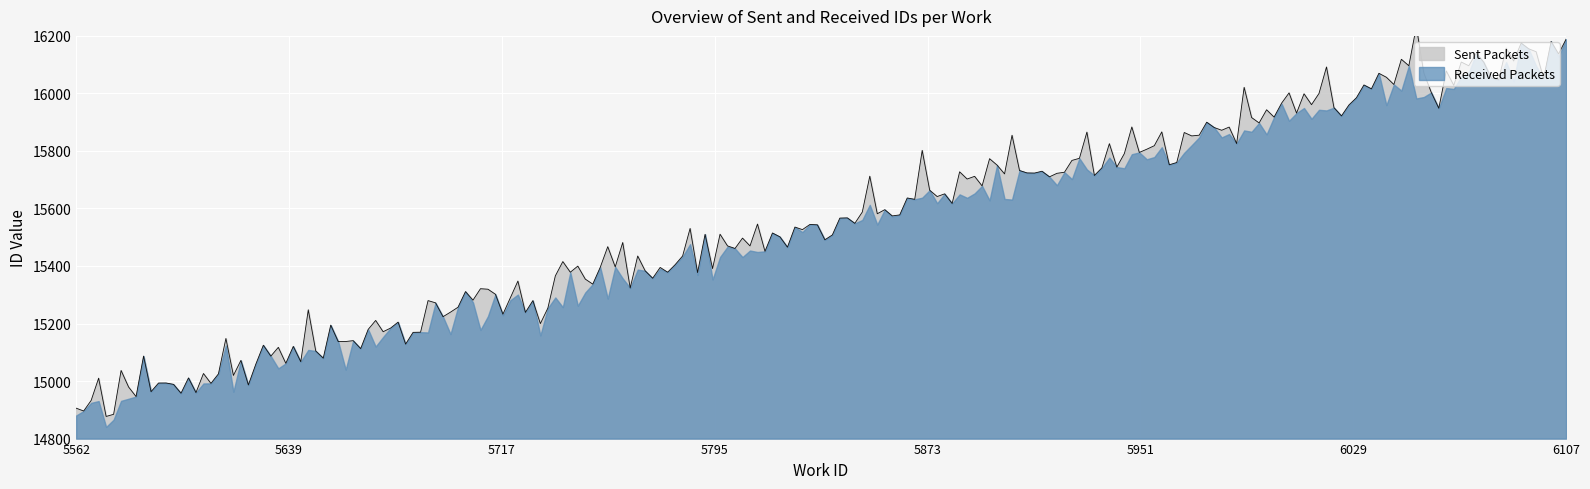

What is the value of the Sent Packets point at the 8th from the left?

15125